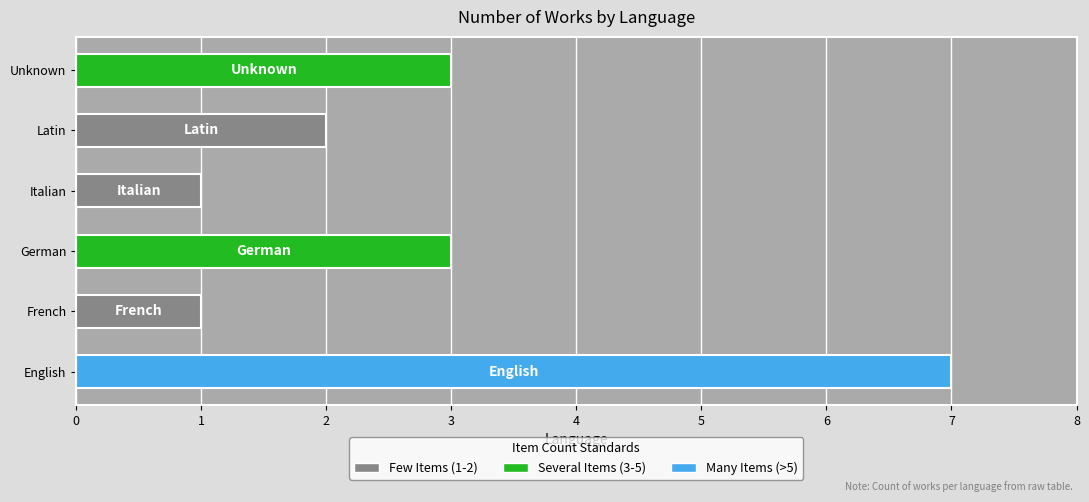

Which has a higher value, English or German?

English